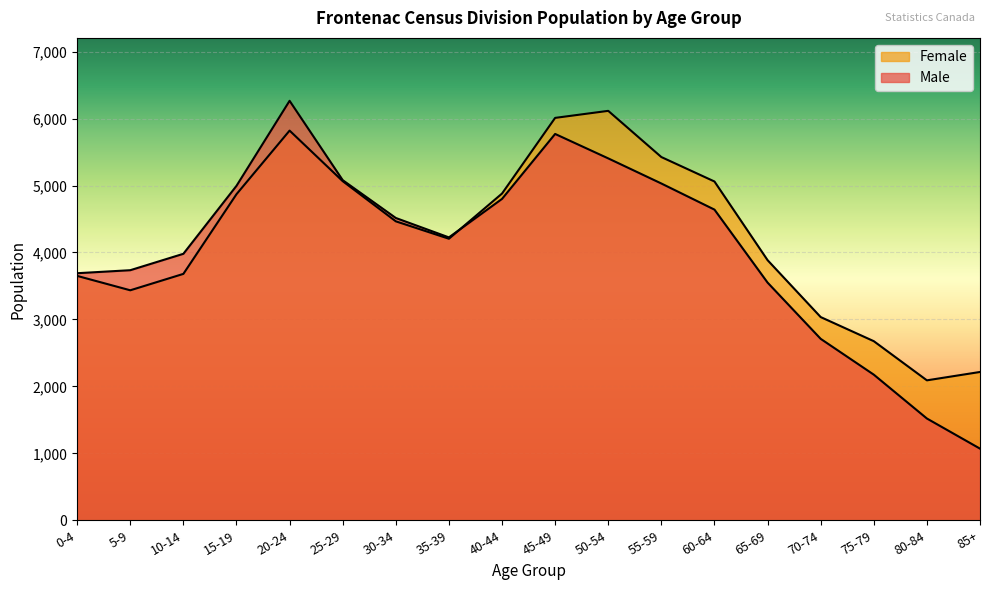

Reading left to right, list all the values displayed in this chart.

Male: 3690	3735	3980	4995	6265	5080	4515	4225	4800	5770	5405	5030	4640	3550	2710	2175	1520	1070
Female: 3650	3435	3680	4870	5820	5065	4465	4205	4880	6010	6115	5425	5060	3885	3035	2675	2090	2215